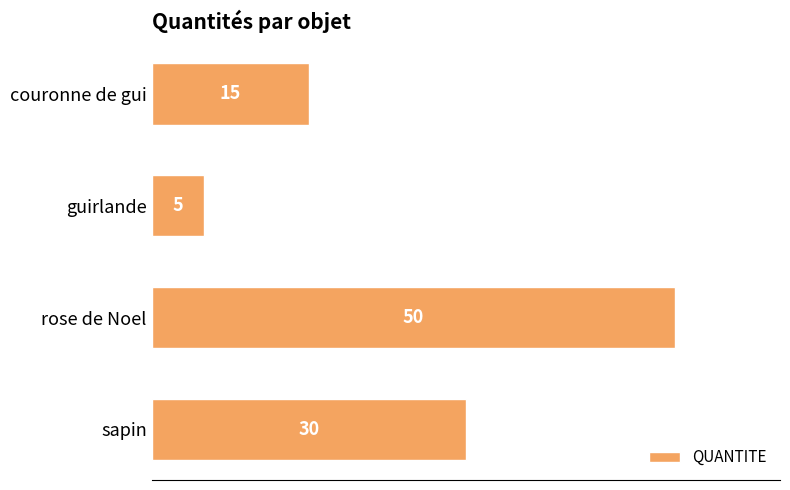

What is the average value?

25